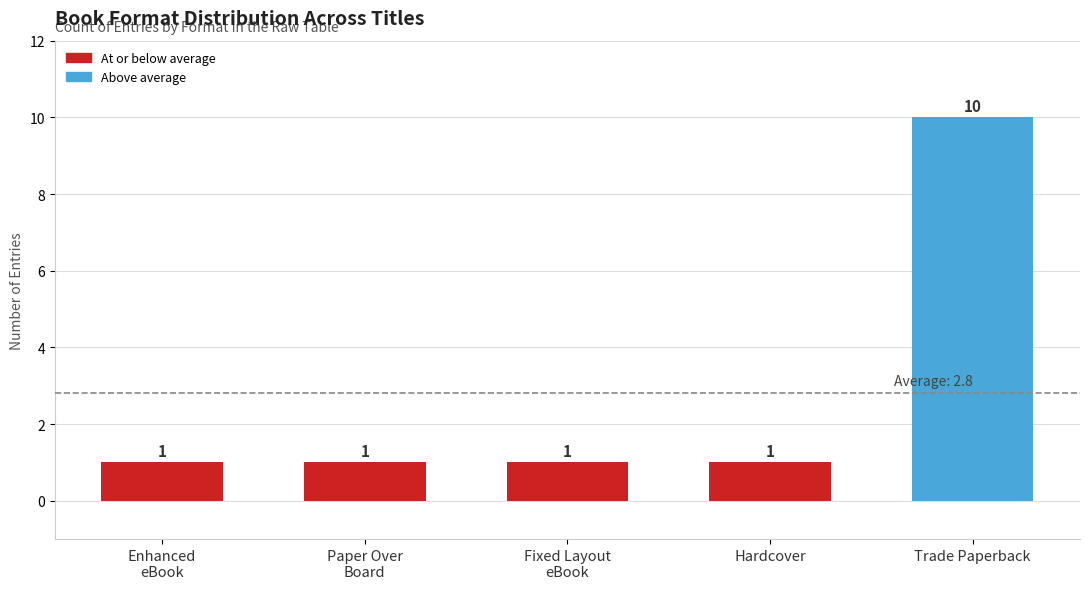

Which label corresponds to the largest value in the chart?

Trade Paperback